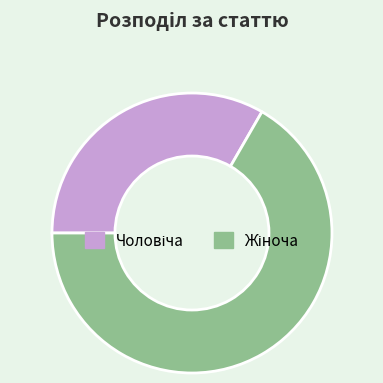

Is there any slice that represents more than half of the pie?

Yes